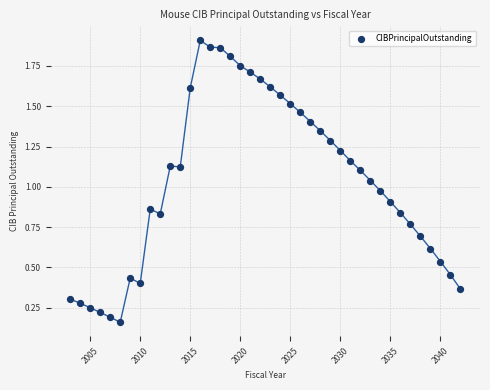

What is the range of X values (max minus min)?

39.0